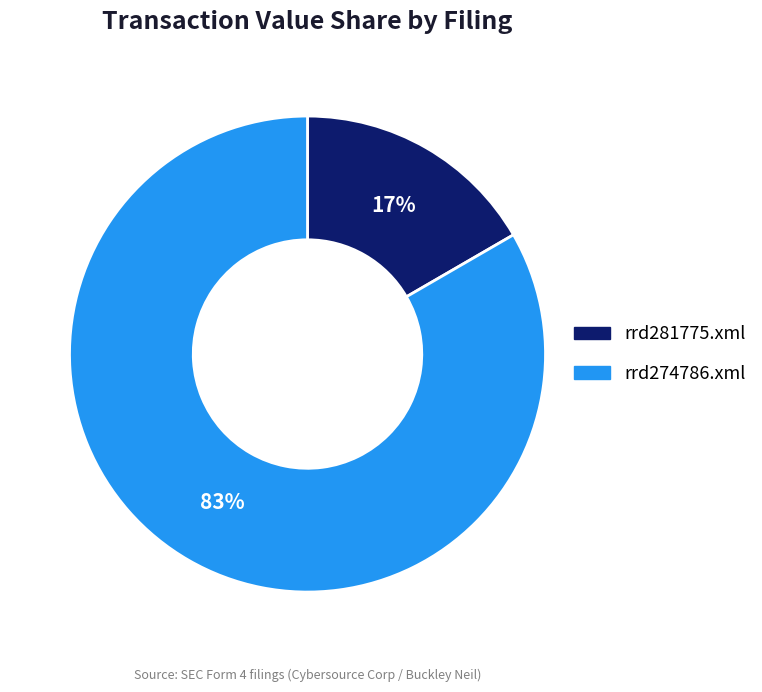

Combined, do rrd281775.xml and rrd274786.xml account for over 50%?

Yes